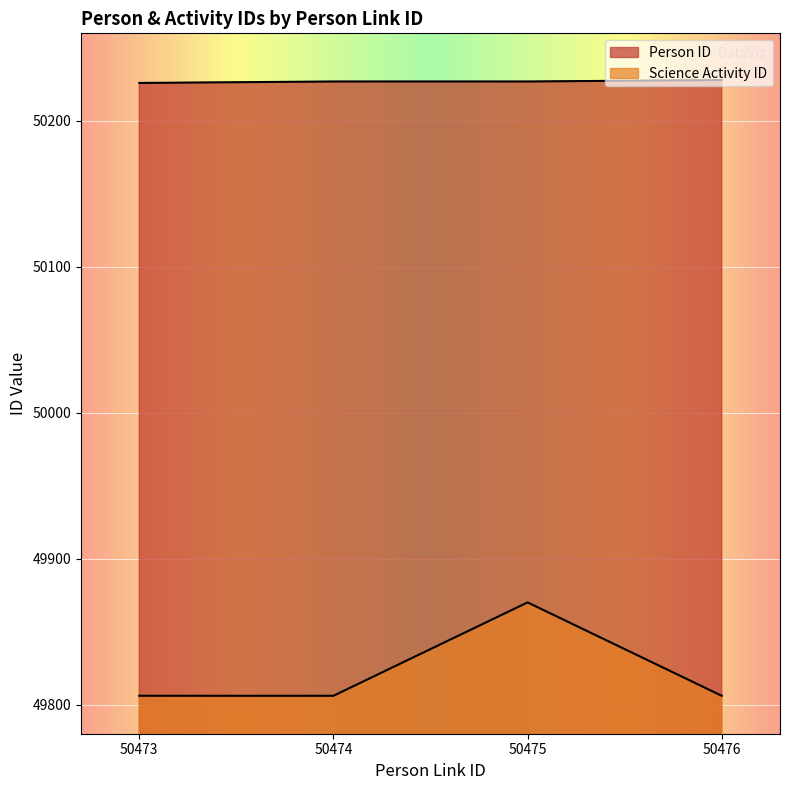

Where is Person ID nearest to the value 50227?

50474